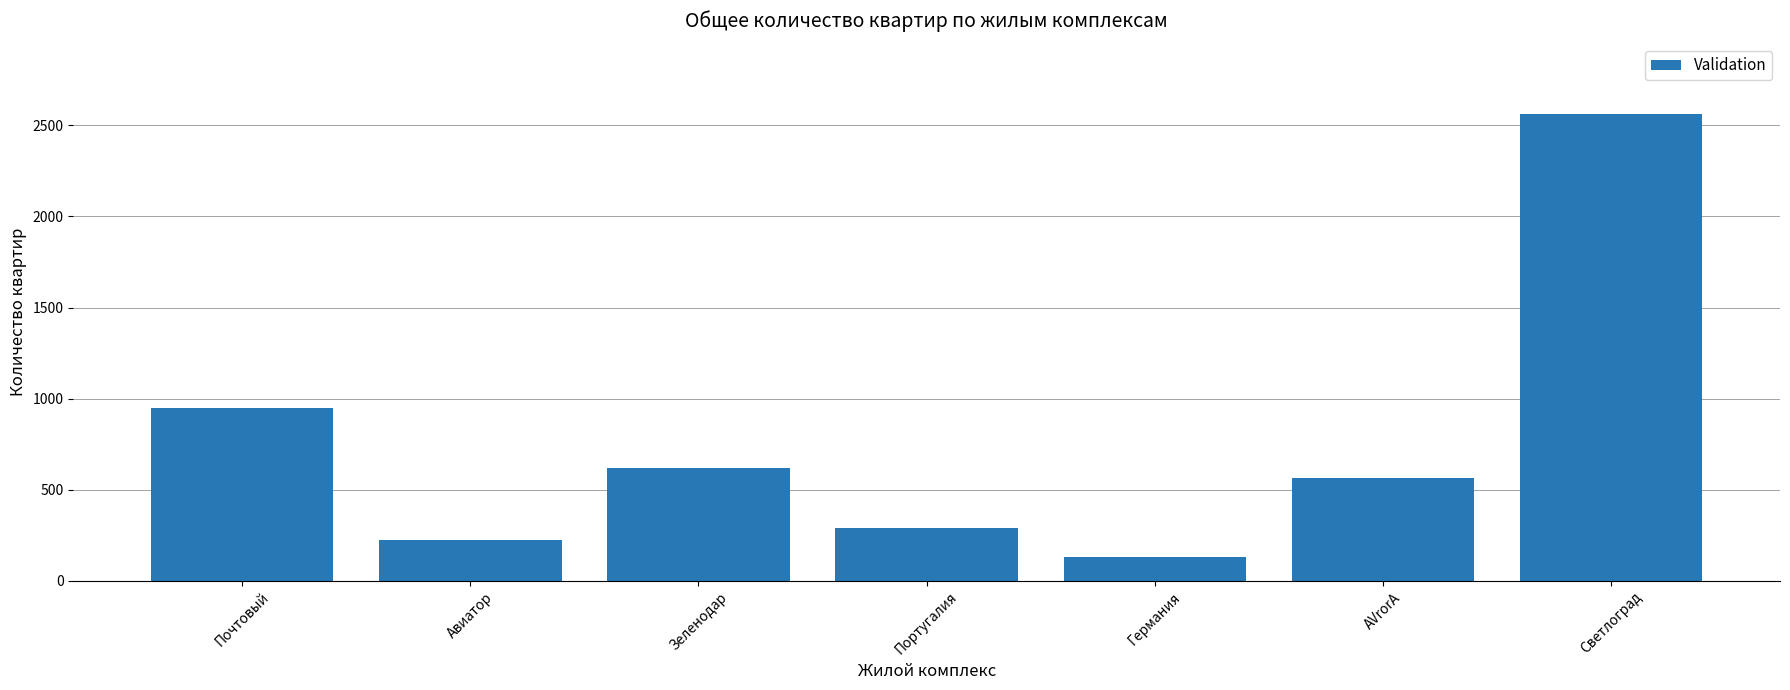

What is the label of the 7th bar from the right?

Почтовый